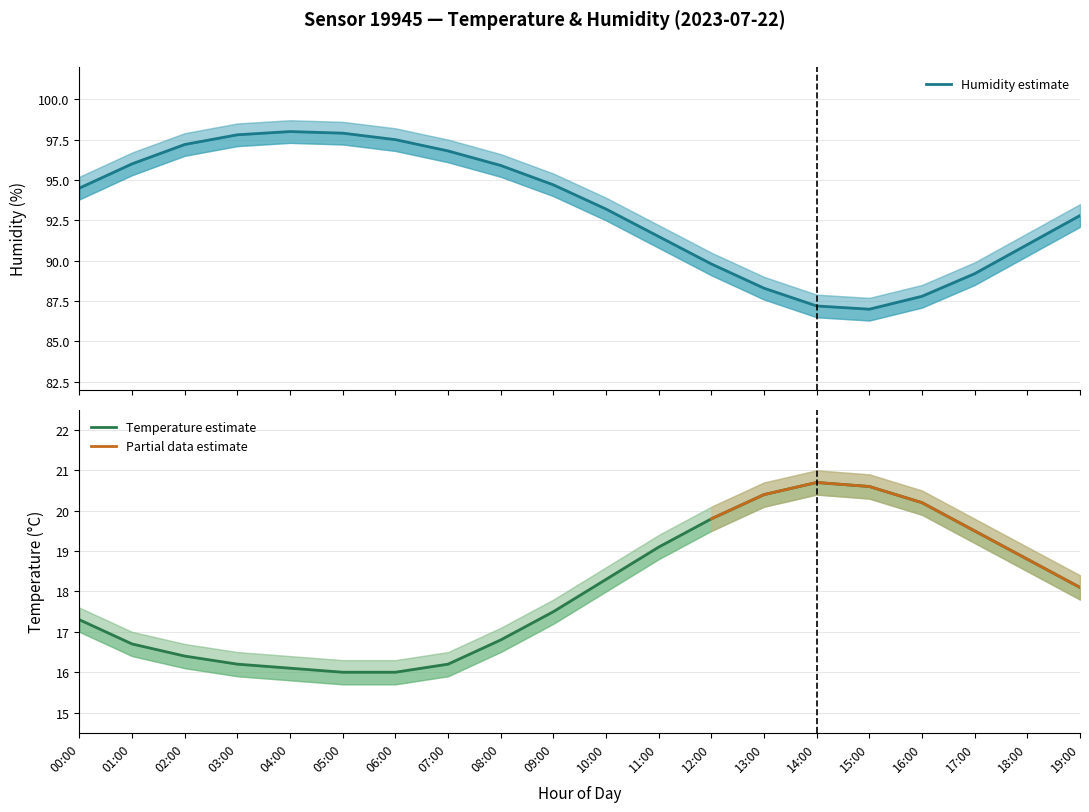

Where does the humidity_lower series first go above 93?

00:00